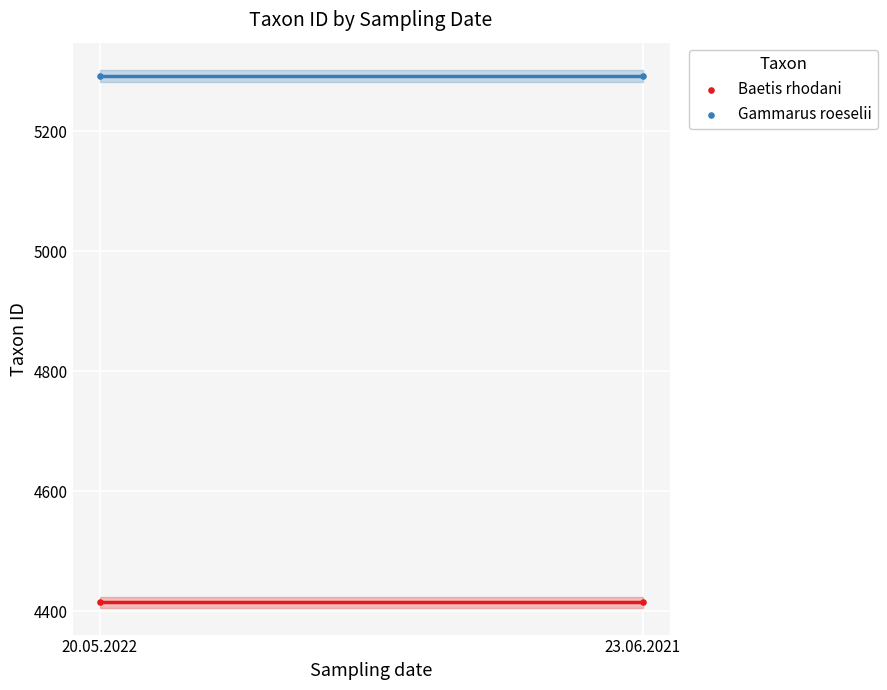

Across all data points, what is the average Y value?

4854